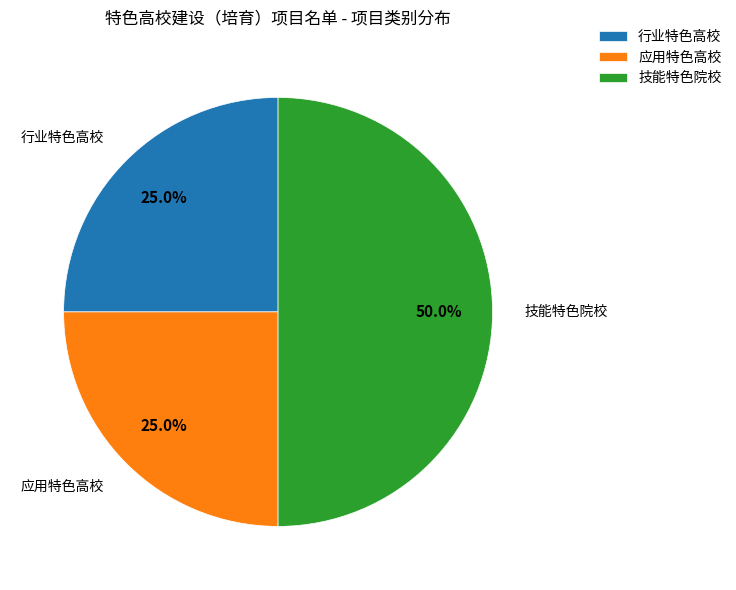

The 行业特色高校 slice represents 38% of the pie. True or false?

False